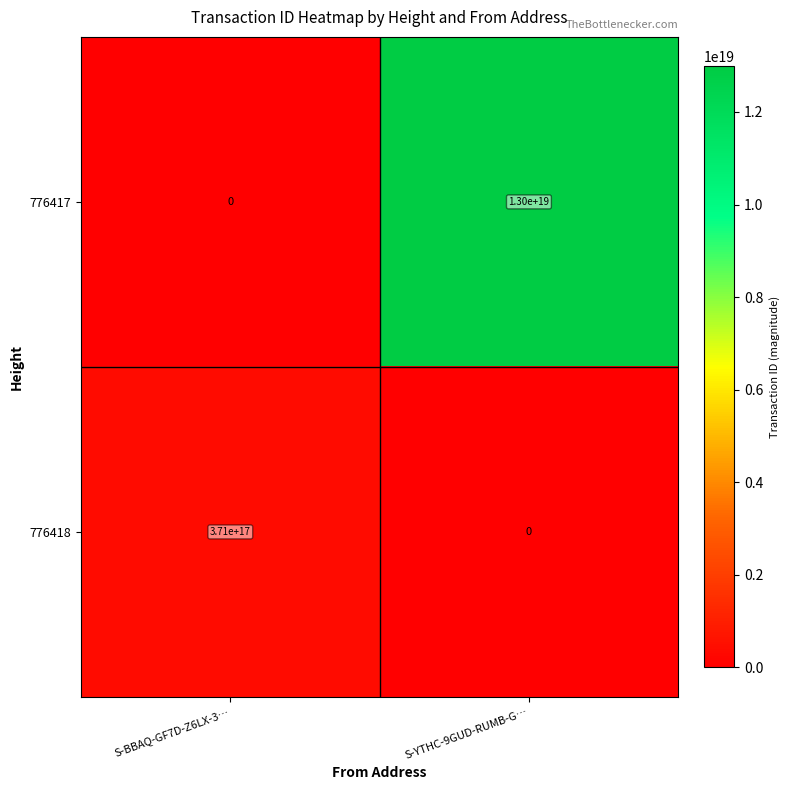

Which series has the largest range (max minus min)?

776417